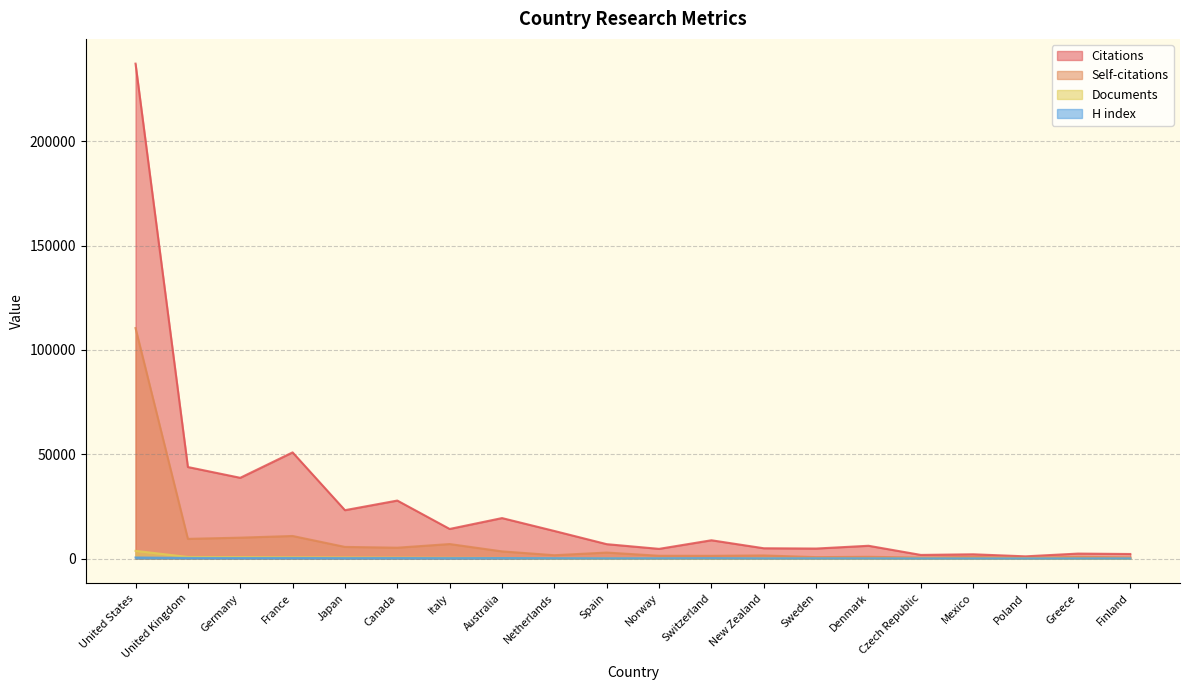

Count the number of data series in this chart.

4